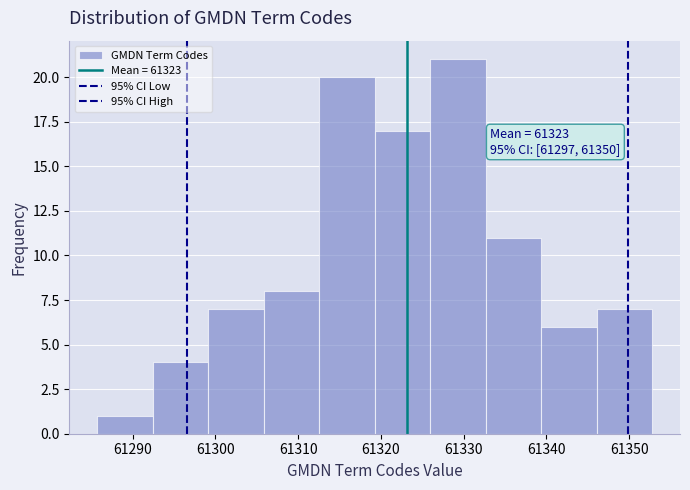

Over which range of the x-axis is the bar tallest?

61326 to 61333